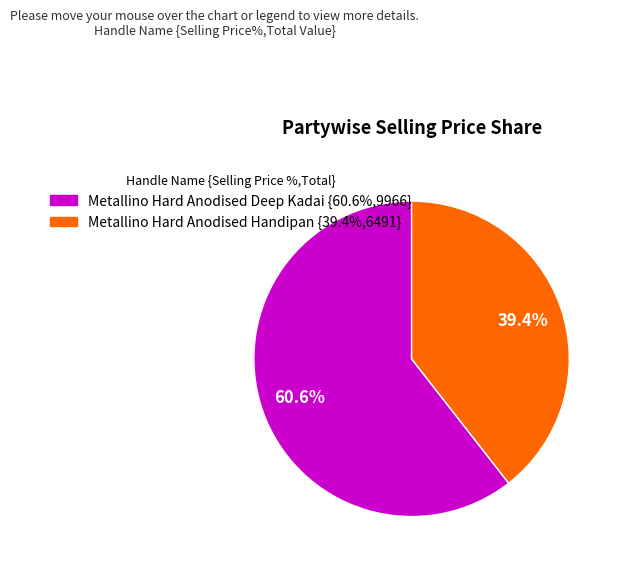

Is there any slice that represents more than half of the pie?

Yes